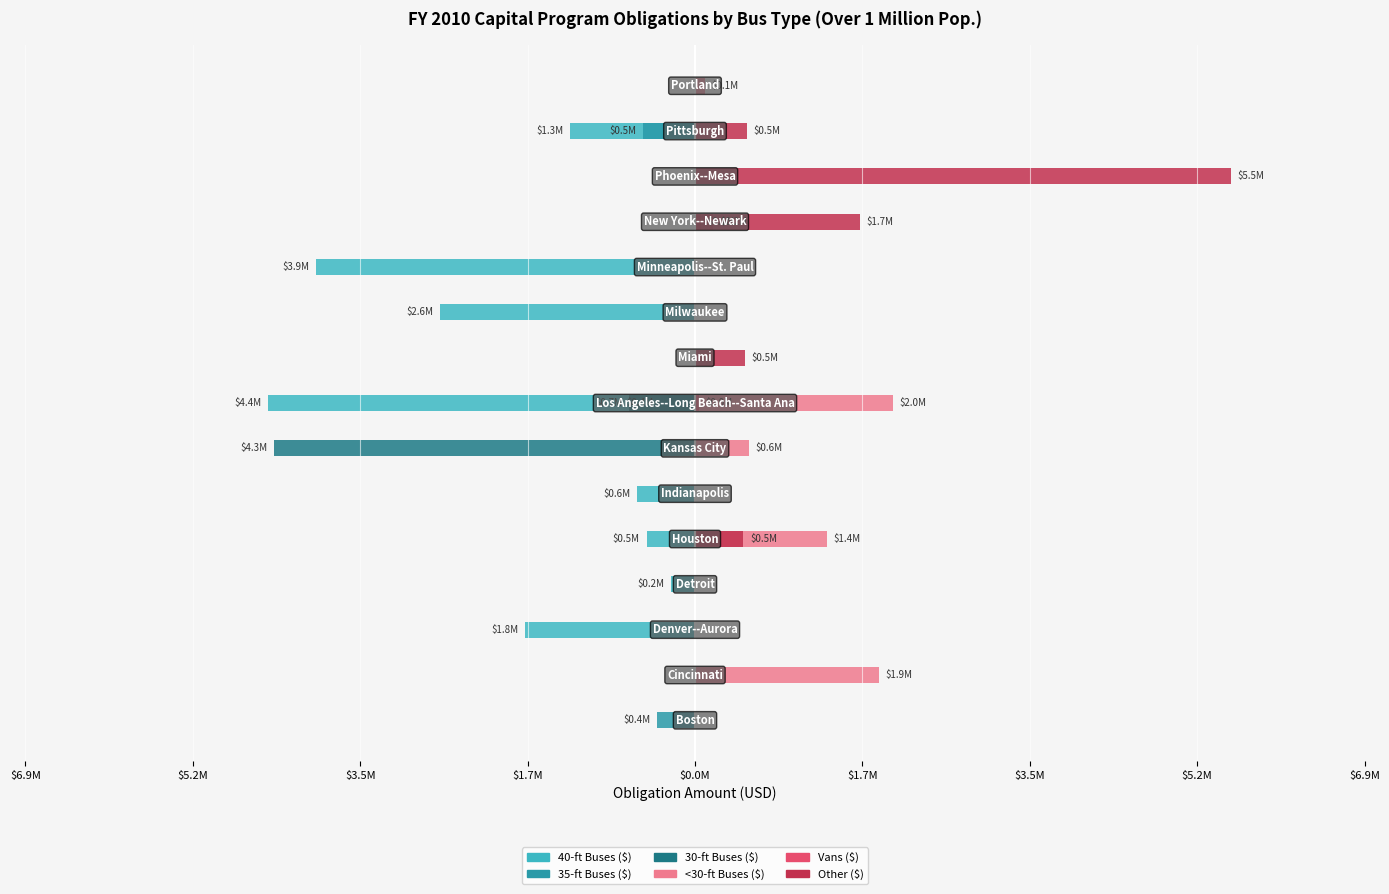

Reading left to right, what are all the values shown in this chart?

40-ft Buses ($): 0	0	-1758719	-245000	-500001	-594720	0	-4407021	0	-2630705	-3917061	0	0	-1287860	0
35-ft Buses ($): -392000	0	0	0	0	0	0	-359896	0	0	0	0	0	-533000	0
30-ft Buses ($): 0	0	0	0	0	0	-4344163	-682480	0	0	0	0	0	0	0
<30-ft Buses ($): 0	1900000	0	0	1360000	0	552780	2046480	0	0	0	189386	0	0	102770
Vans ($): 0	0	0	0	0	0	0	40000	0	0	0	63202	0	0	0
Other ($): 0	0	0	0	500000	0	0	0	513300	0	0	1700000	5533707	533000	0